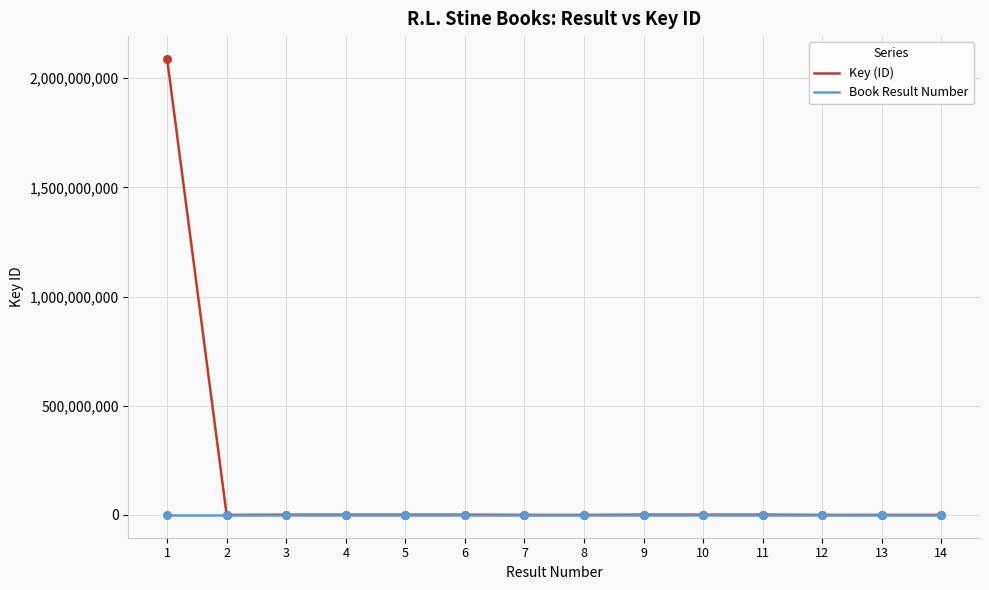

What is the total value across all series at 14?

3831